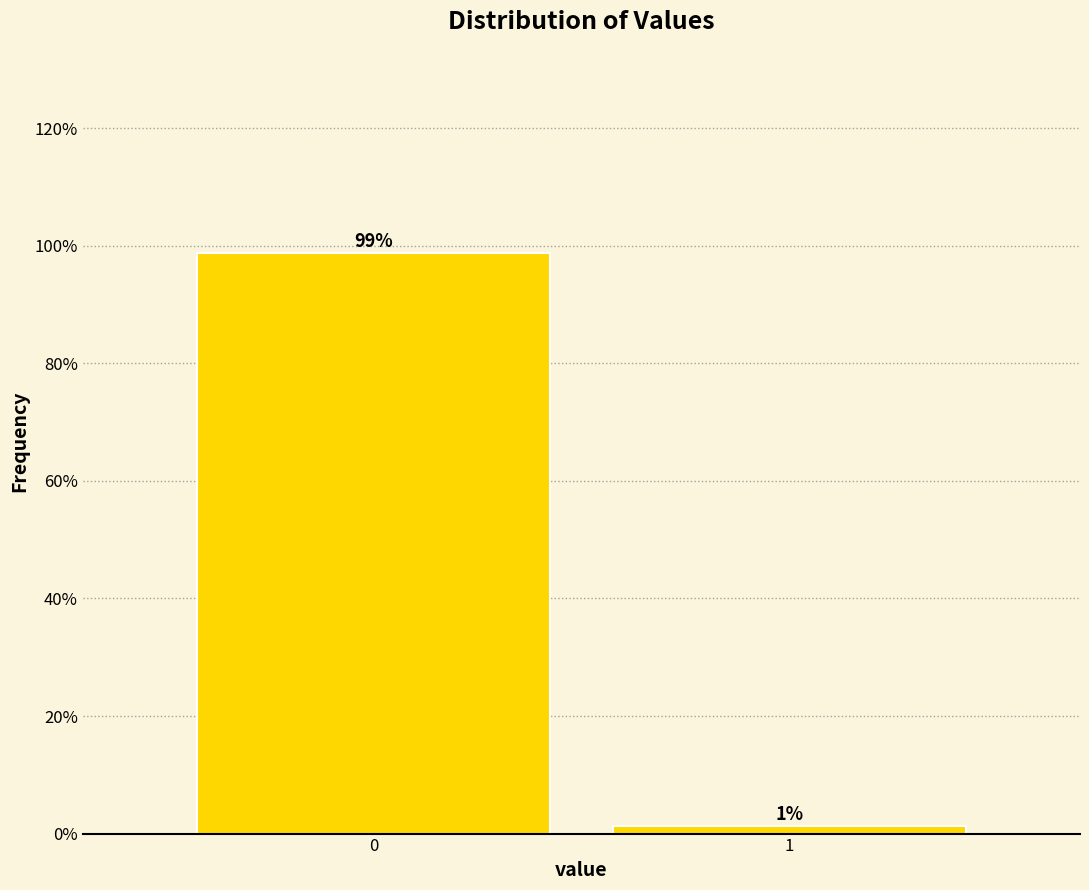

What is the value of the 1st bar from the left?

98.8